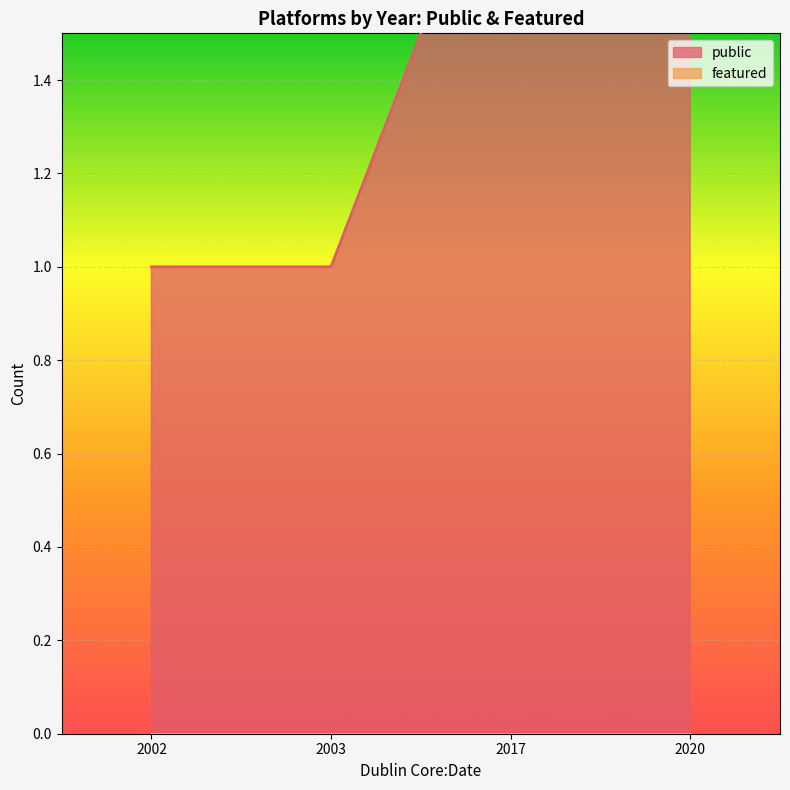

Reading left to right, what are all the values shown in this chart?

public_line: 1	1	2	3
featured_line: 0	0	0	0